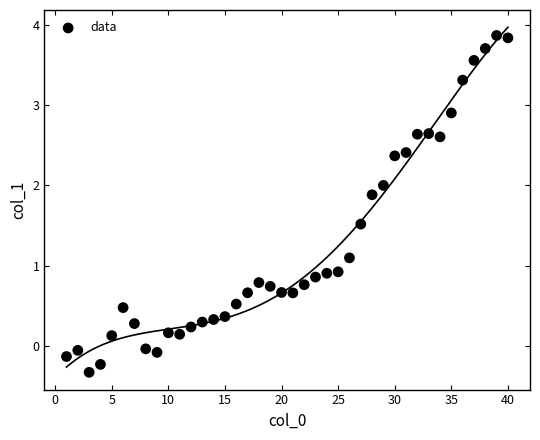

What is the range of X values (max minus min)?

39.0